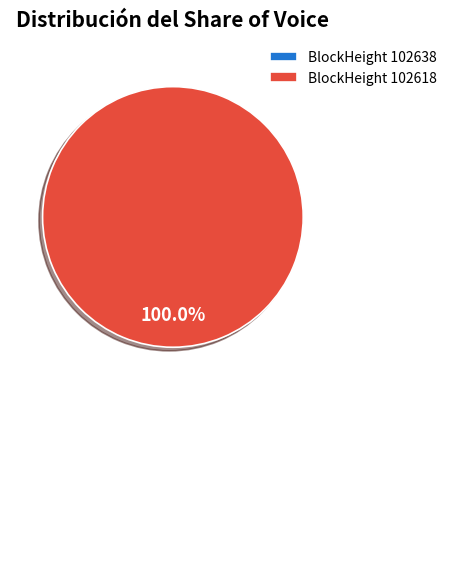

Which category accounts for the majority?

BlockHeight 102618